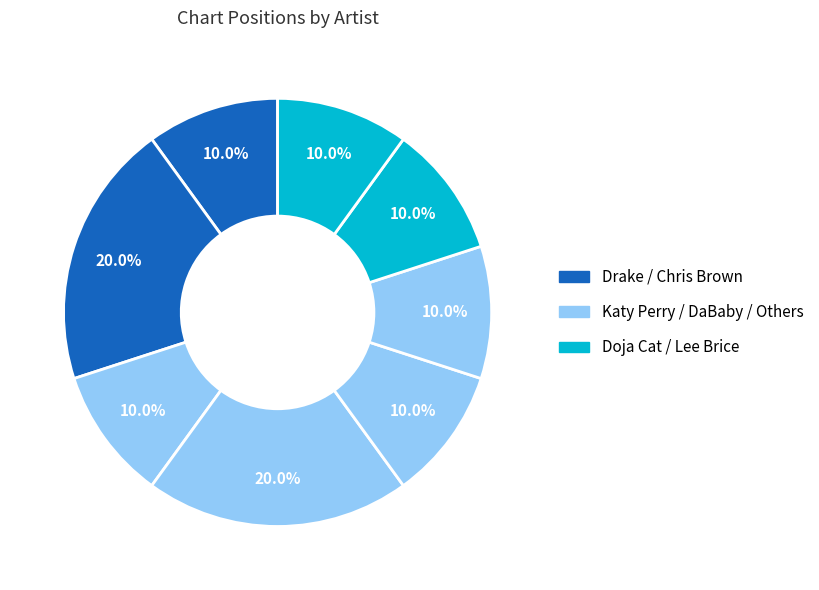

How many slices are in this pie chart?

8